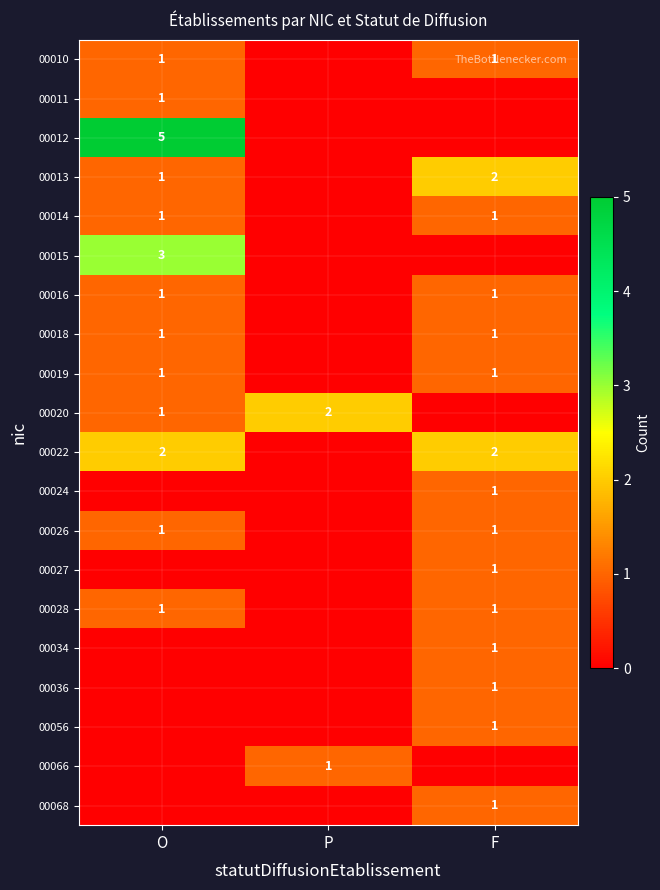

What is the maximum value shown in the chart?

5